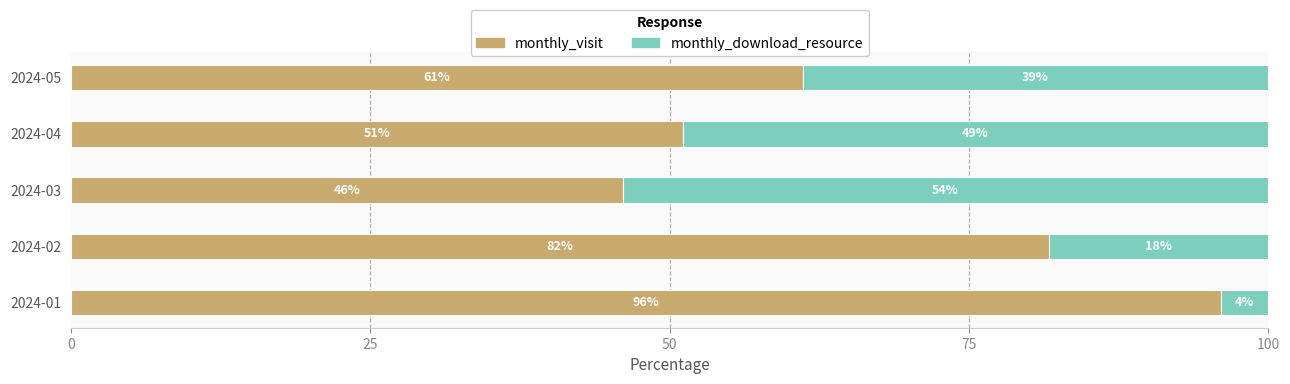

The monthly_visit series shows 51.1 at 2024-04. True or false?

True